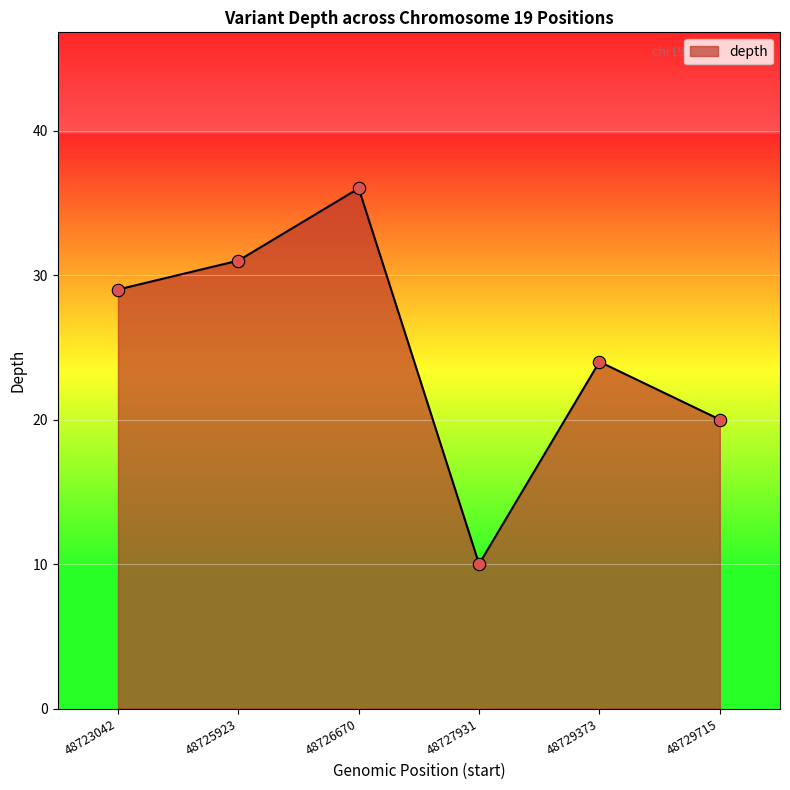

What is the change in value from 48723042 to 48725923?

+2